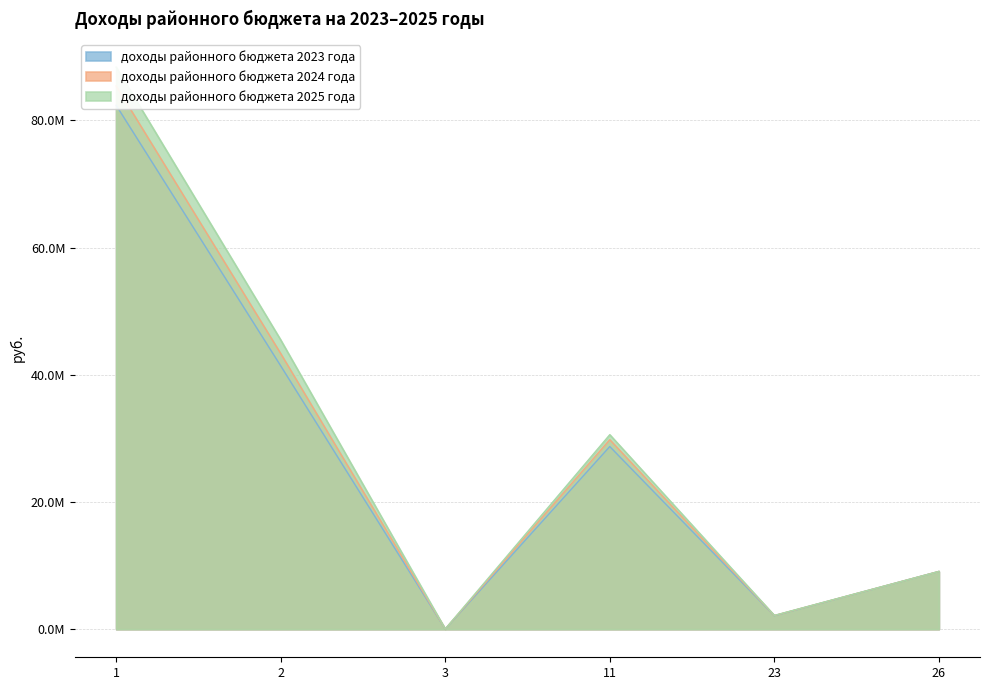

Which category has the highest value in the доходы районного бюджета 2023 года series?

1